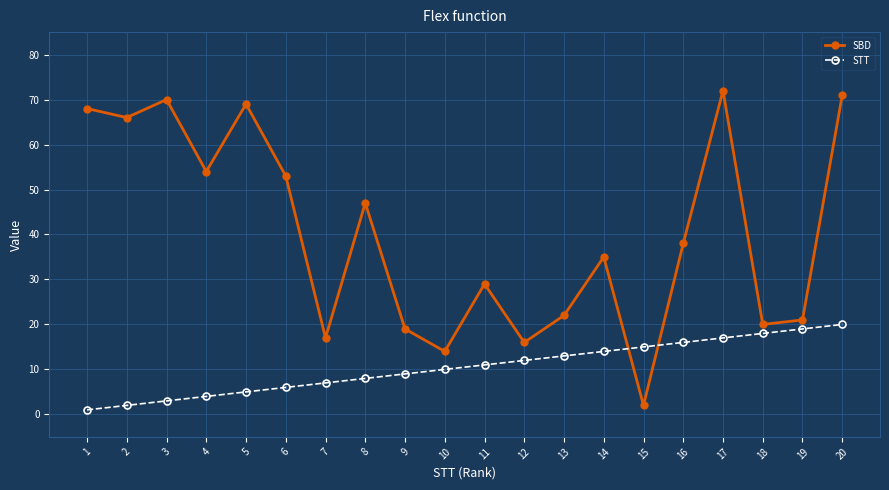

Between which two adjacent categories do SBD and STT first intersect?

14 and 15